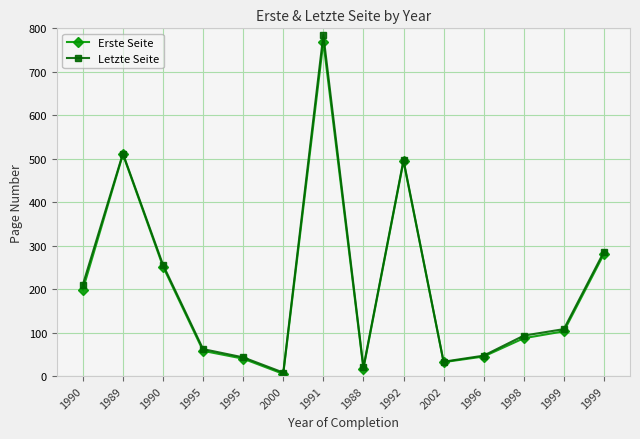

What is the difference between the Erste Seite values at 2002 and 1990?

220